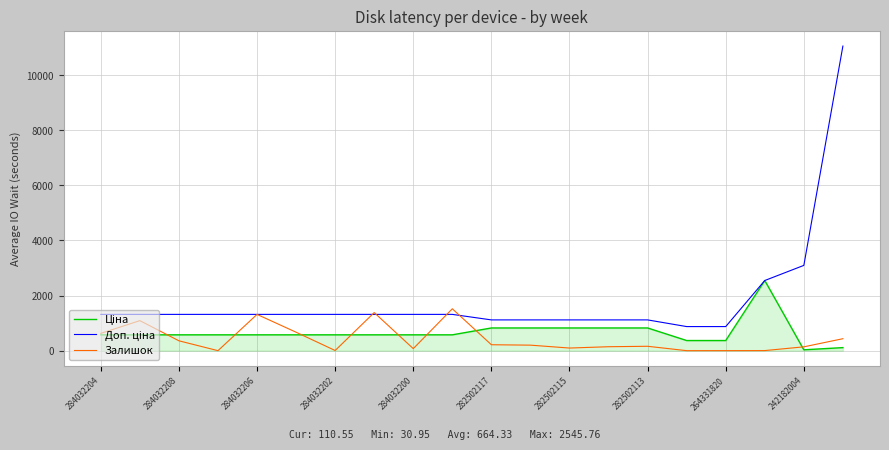

What is the greatest value displayed?

11055.0